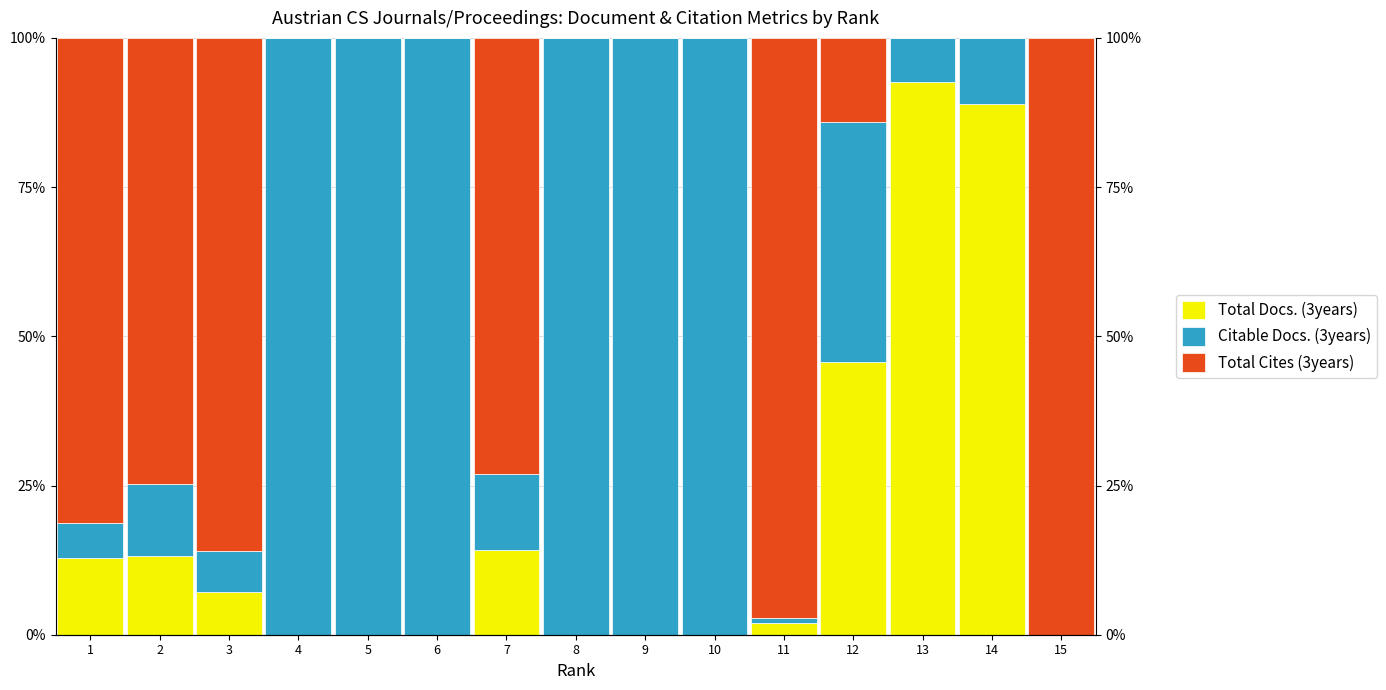

What is the maximum value for Citable Docs. (3years)?

100.0